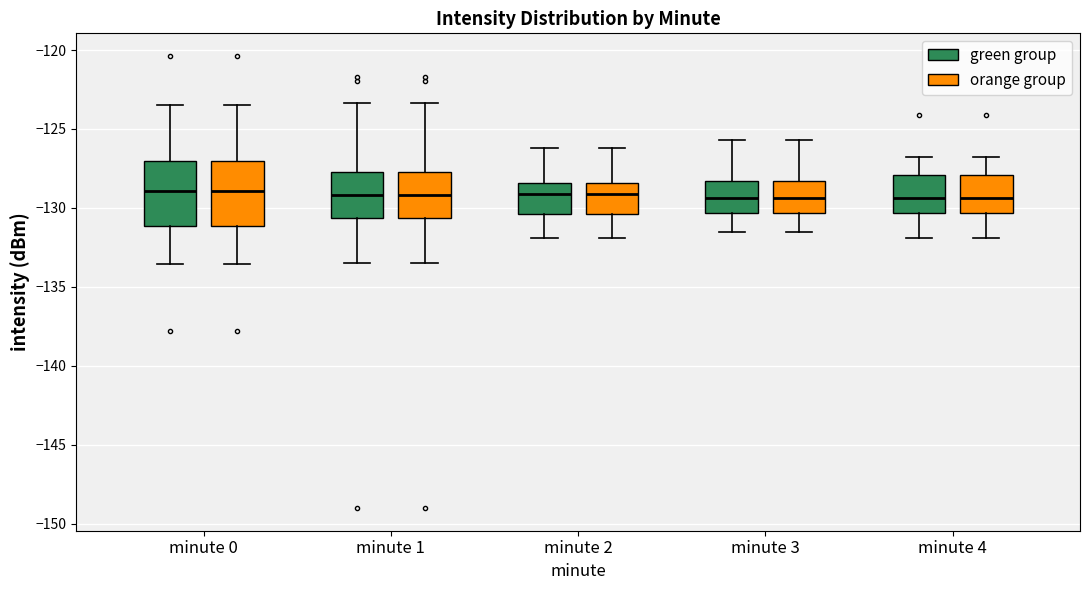

Reading left to right, transcribe this box plot: for each box, give where its median line is, the range the box spans, and where its two whiskers end, as read against the y-axis. The values are not printed on the chart, so give them approximately, as read against the axis.

minute 0 (green group): median -129.0, box -131.0 to -127.0, whiskers -133.5 to -123.5
minute 0 (orange group): median -129.0, box -131.0 to -127.0, whiskers -133.5 to -123.5
minute 1 (green group): median -129.0, box -130.5 to -127.5, whiskers -133.5 to -123.5
minute 1 (orange group): median -129.0, box -130.5 to -127.5, whiskers -133.5 to -123.5
minute 2 (green group): median -129.0, box -130.5 to -128.5, whiskers -132.0 to -126.0
minute 2 (orange group): median -129.0, box -130.5 to -128.5, whiskers -132.0 to -126.0
minute 3 (green group): median -129.5, box -130.5 to -128.5, whiskers -131.5 to -125.5
minute 3 (orange group): median -129.5, box -130.5 to -128.5, whiskers -131.5 to -125.5
minute 4 (green group): median -129.5, box -130.5 to -128.0, whiskers -132.0 to -127.0
minute 4 (orange group): median -129.5, box -130.5 to -128.0, whiskers -132.0 to -127.0